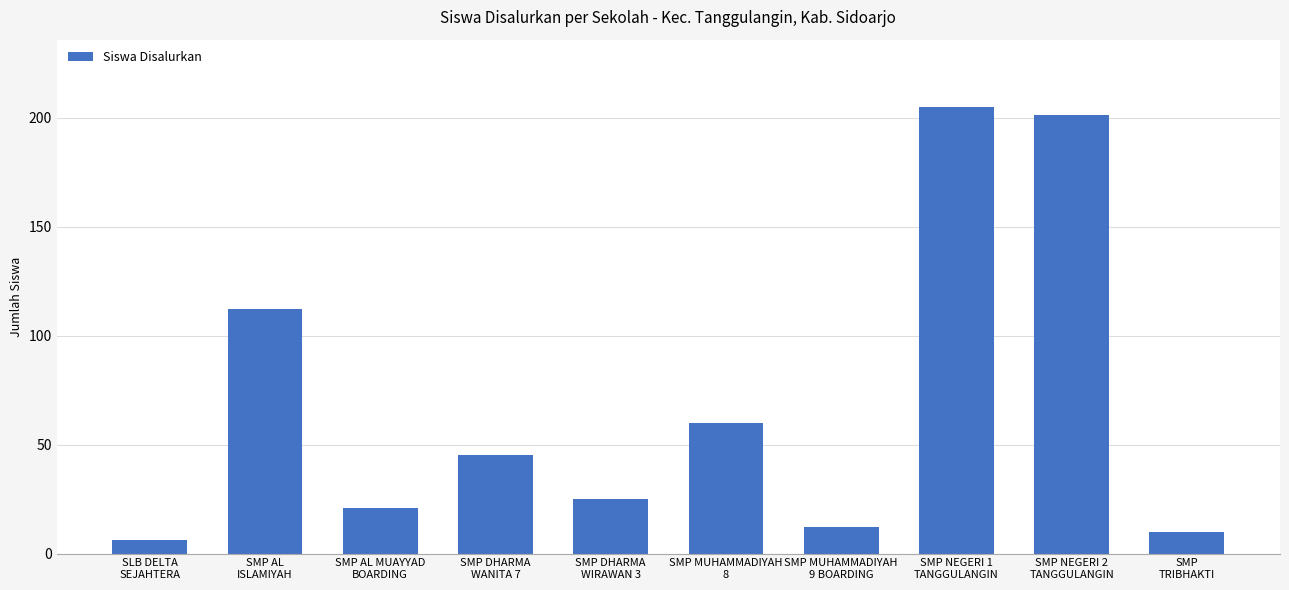

What is the label of the 7th bar from the right?

SMP DHARMA
WANITA 7